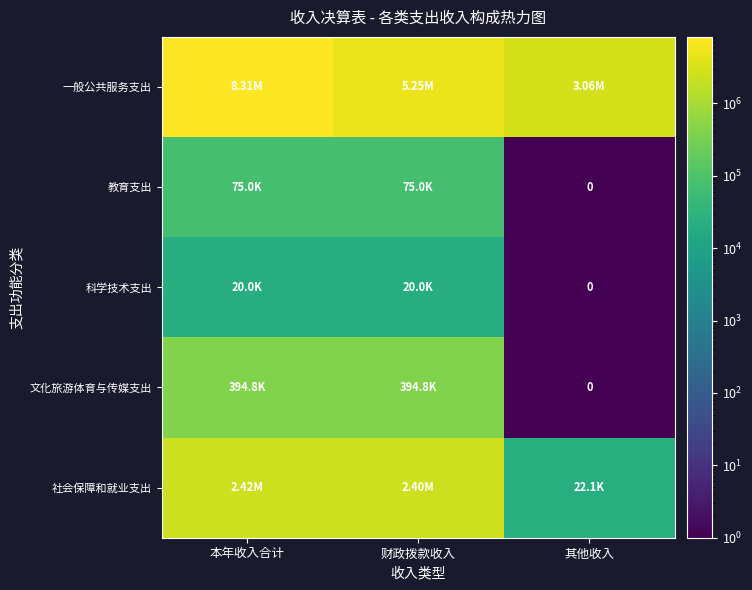

At 财政拨款收入, list the series in order from largest to smallest.

一般公共服务支出, 社会保障和就业支出, 文化旅游体育与传媒支出, 教育支出, 科学技术支出